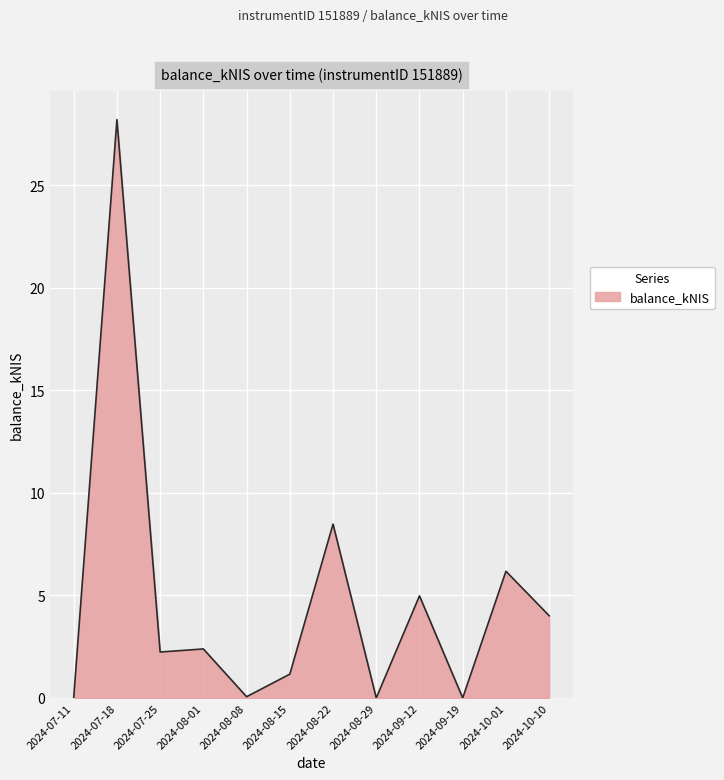

Which category has the highest value across all series?

2024-07-18